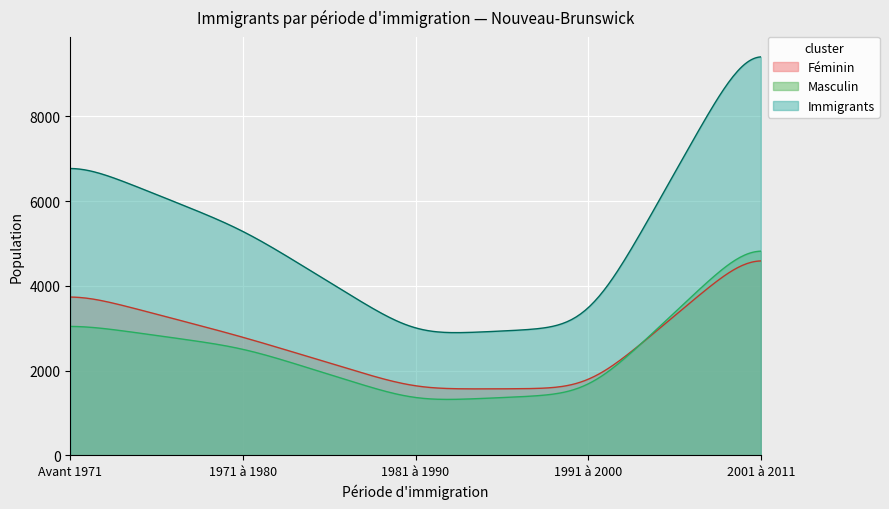

Where is Immigrants nearest to the value 6562?

Avant 1971